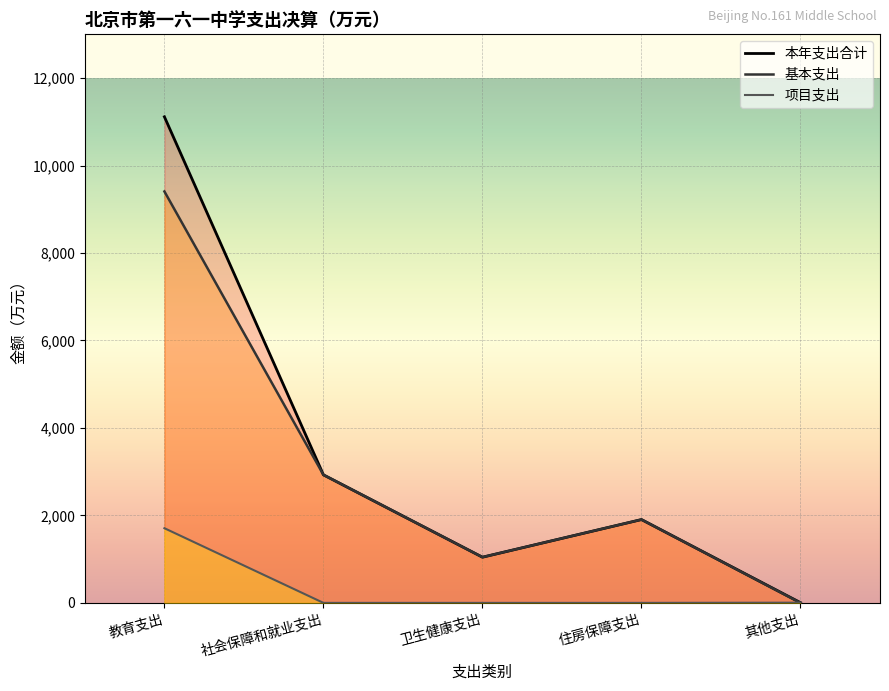

At which label does 项目支出 reach its peak?

教育支出